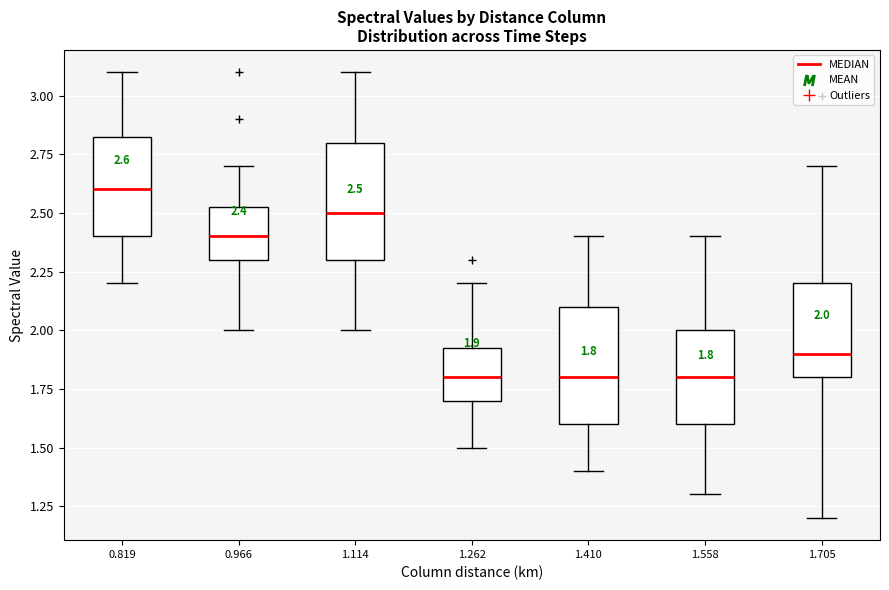

Which box has the highest median line?

0.819